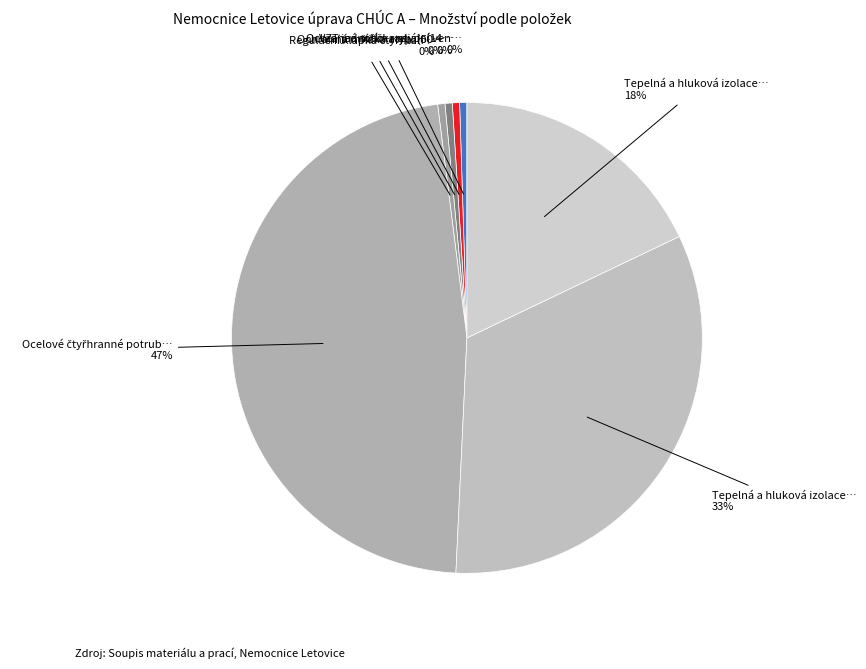

How many slices are in this pie chart?

7